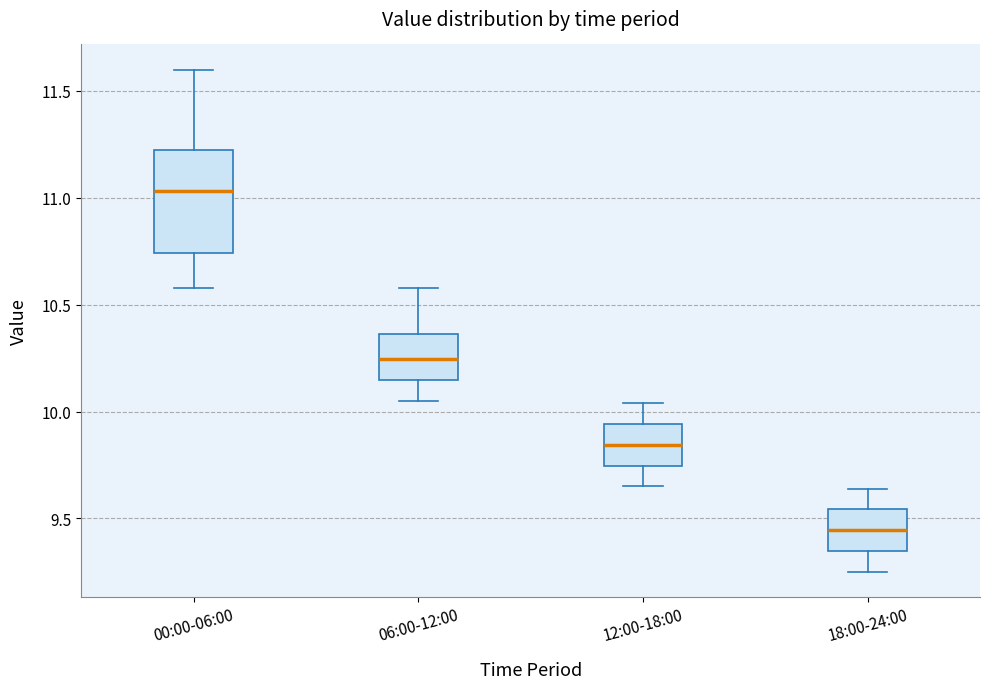

Reading left to right, read every box against the y-axis: the position of its median line, the range the box covers, and the ends of its whiskers. The values are not printed on the chart, so give them approximately, as read against the axis.

00:00-06:00: median 11.05, box 10.75 to 11.20, whiskers 10.60 to 11.60
06:00-12:00: median 10.25, box 10.15 to 10.35, whiskers 10.05 to 10.60
12:00-18:00: median 9.85, box 9.75 to 9.95, whiskers 9.65 to 10.05
18:00-24:00: median 9.45, box 9.35 to 9.55, whiskers 9.25 to 9.65